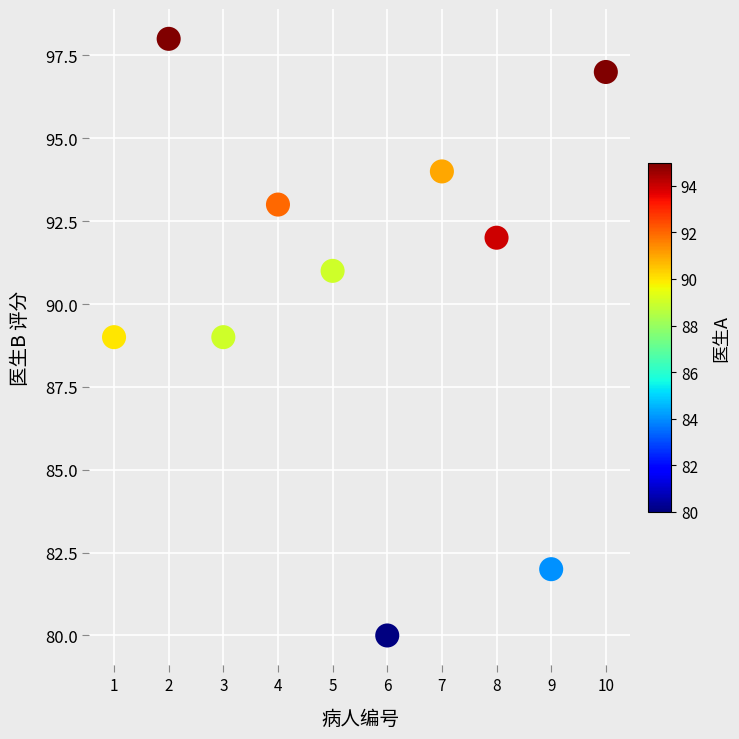

What is the range of Y values (max minus min)?

18